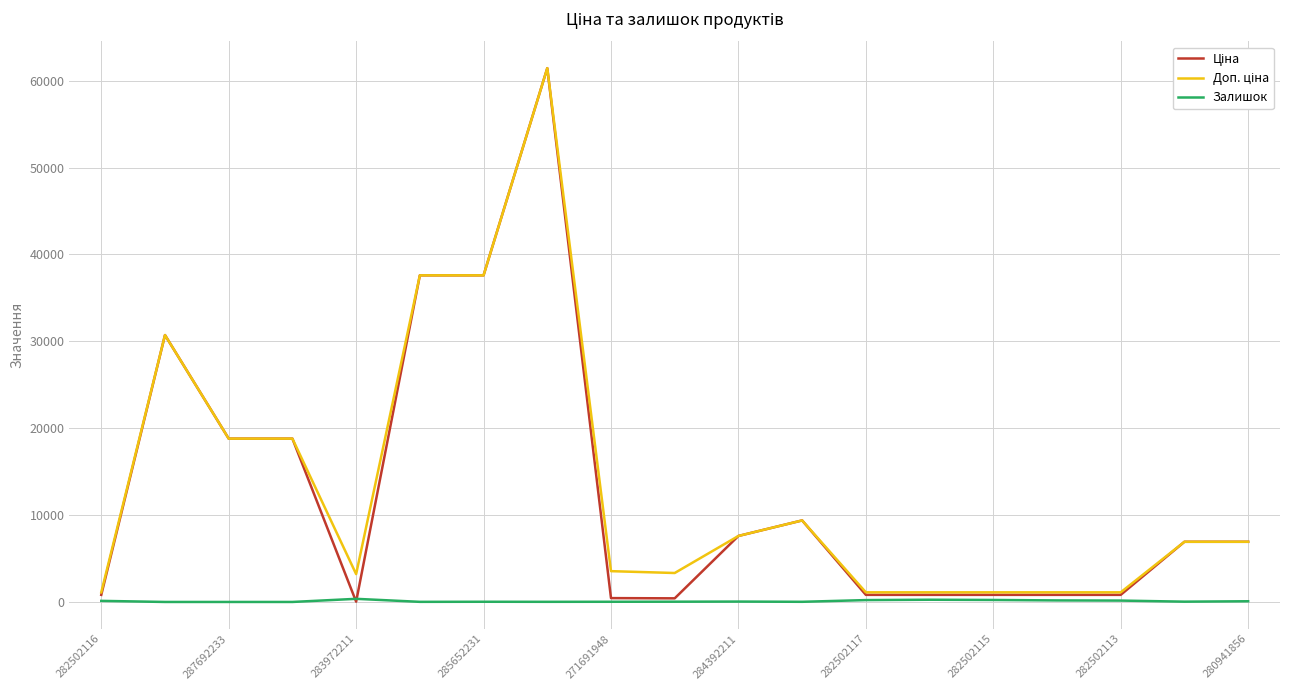

How many lines are shown in the chart?

3